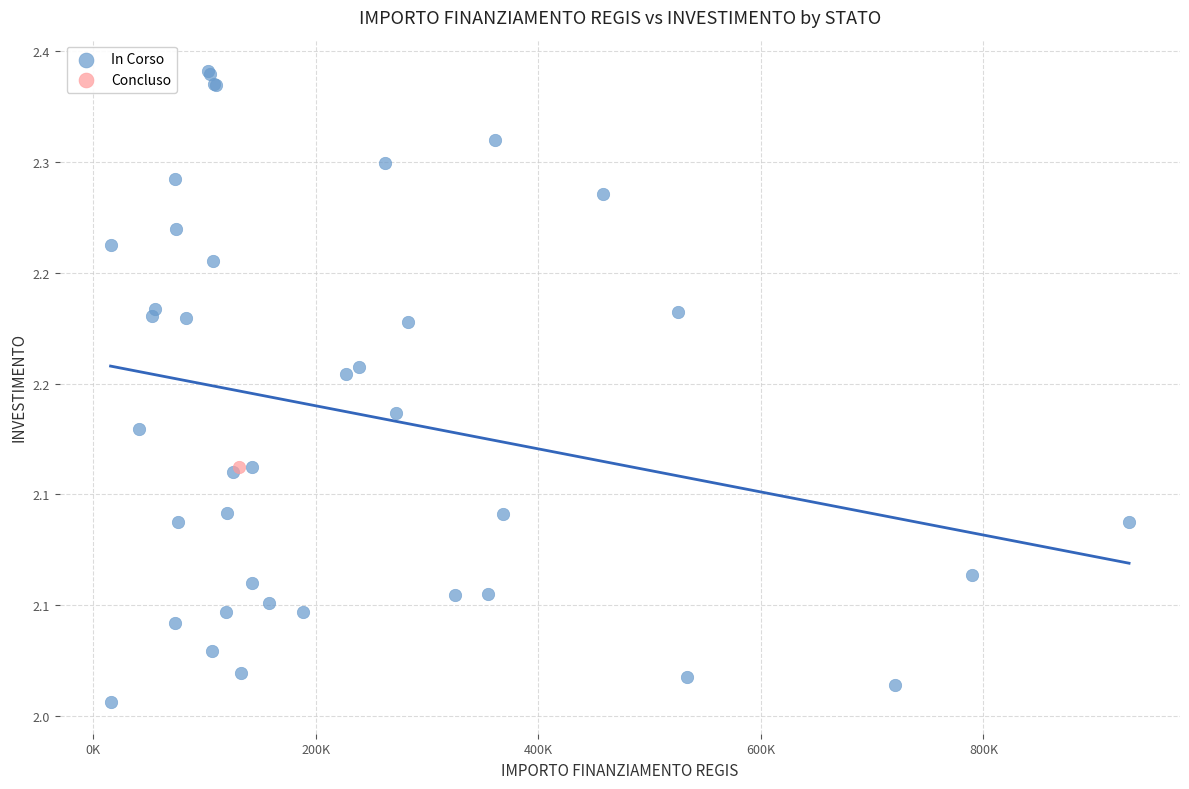

What are all the series names shown in the legend?

In Corso, Concluso